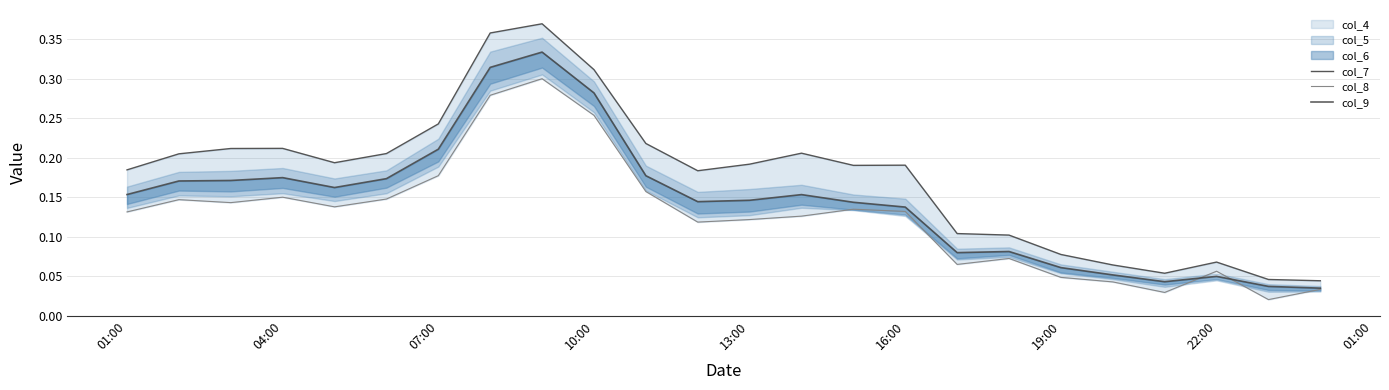

Which series has the widest spread of values?

col_7